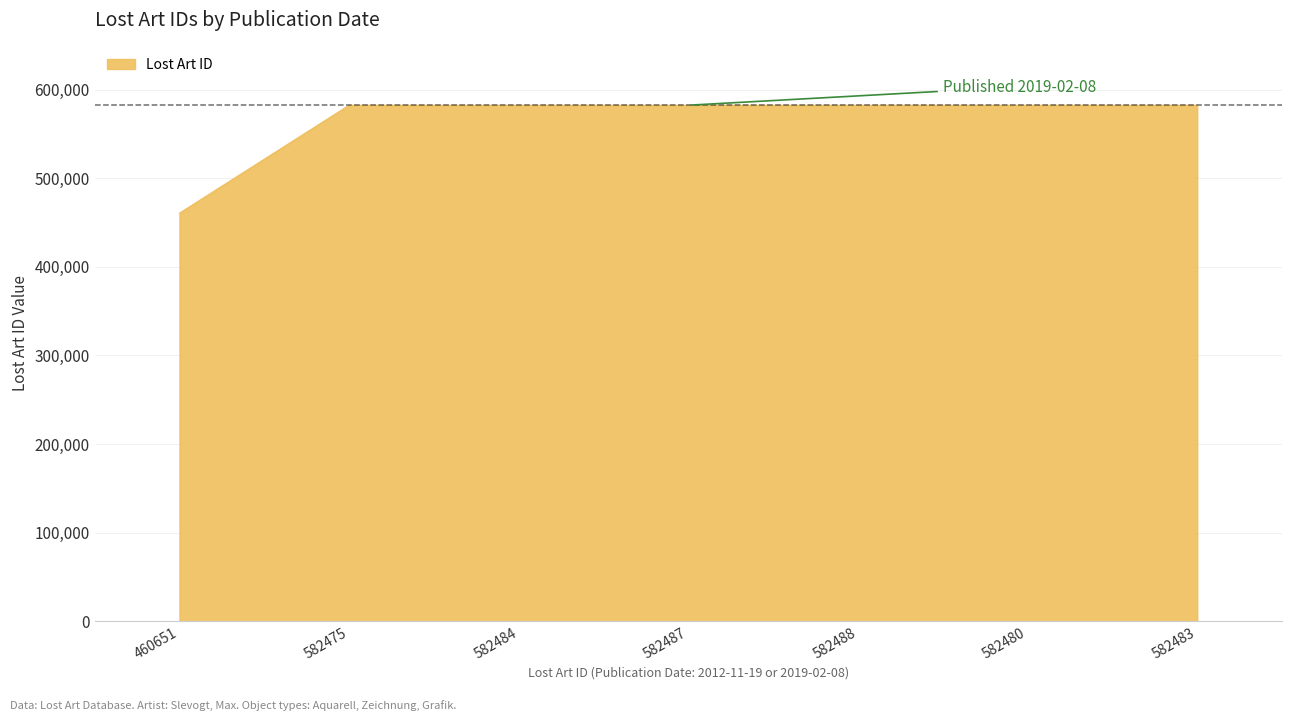

What is the sum of all values?

3955548